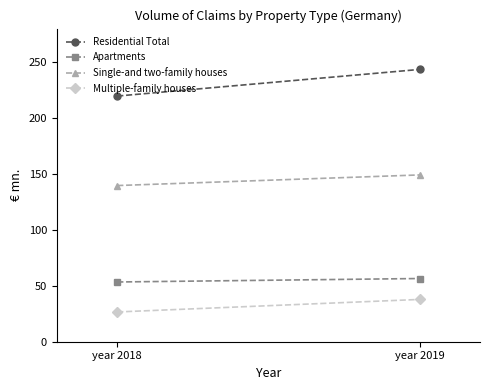

At which label does Apartments first exceed 56?

year 2019